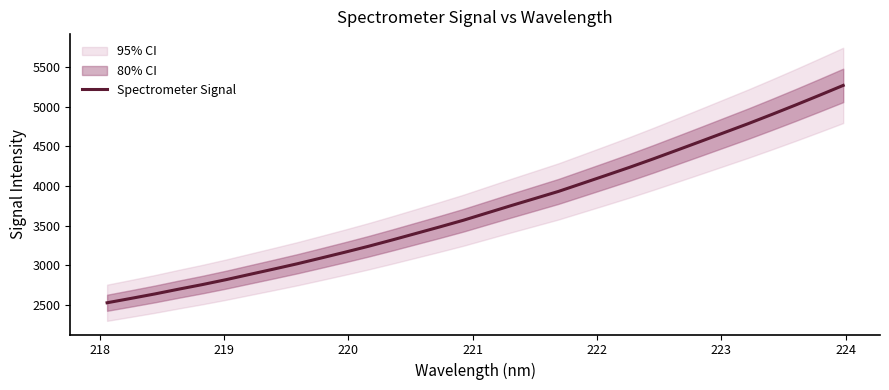

What is the maximum value shown in the chart?

5267.8